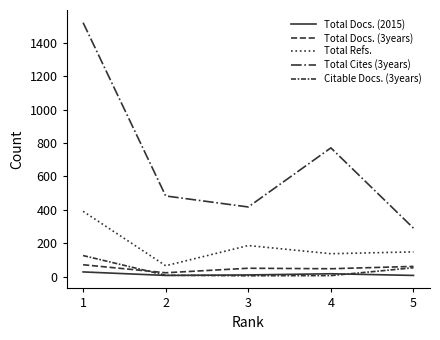

At which label is Total Docs. (2015) closest to 17?

4